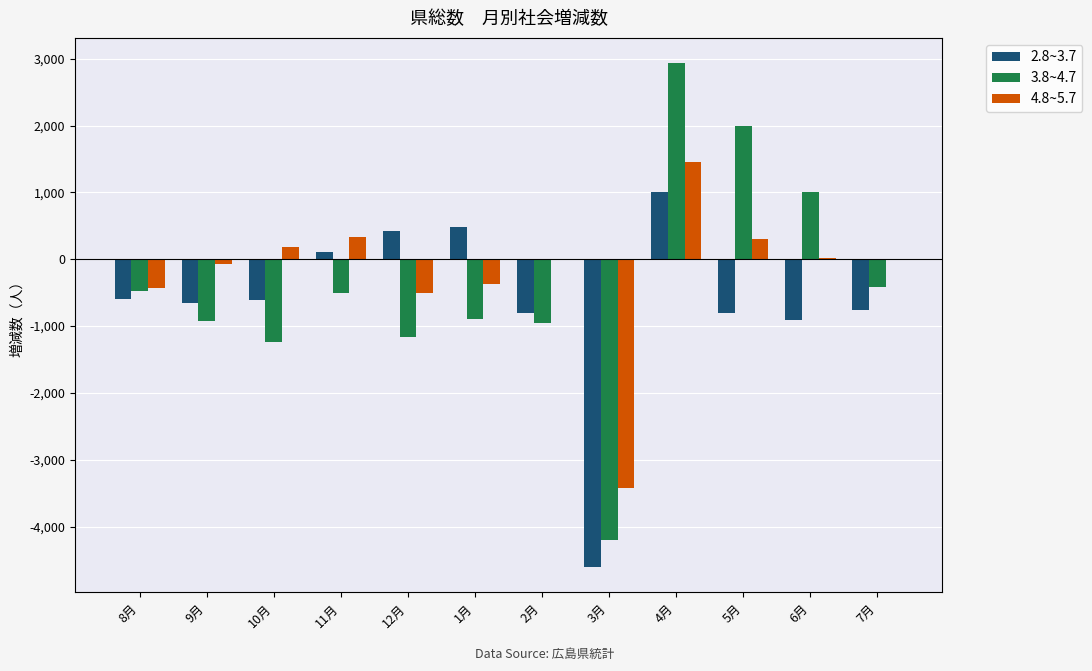

Does the chart contain stacked bars?

No